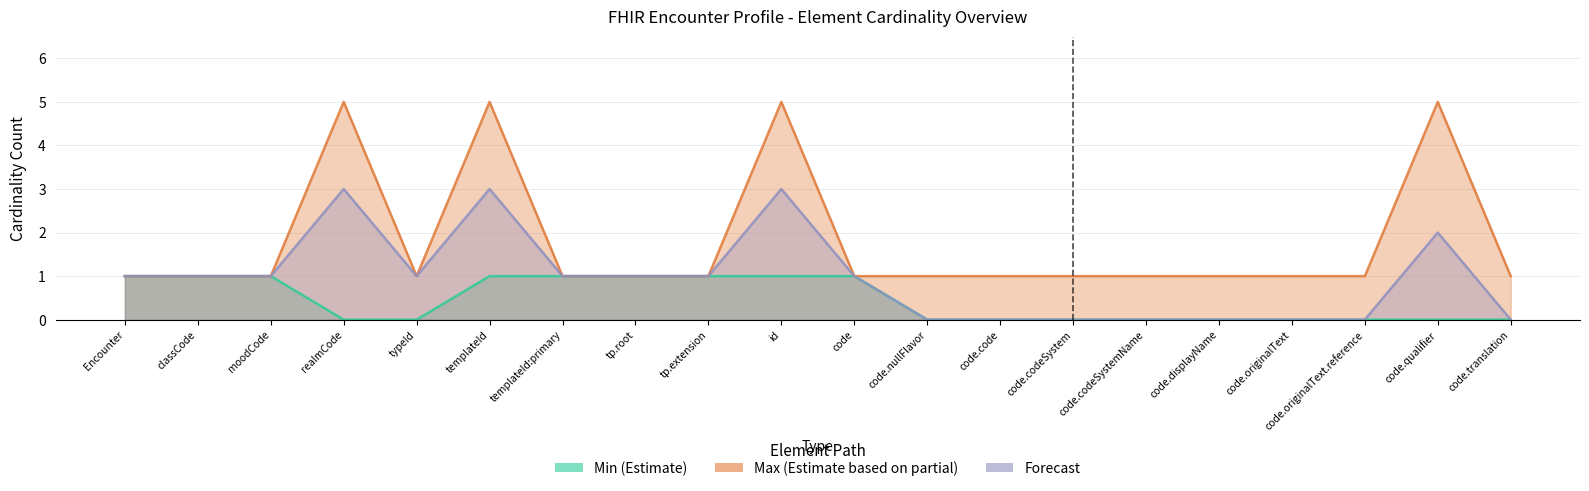

At which label is Min (Estimate) closest to 0?

realmCode